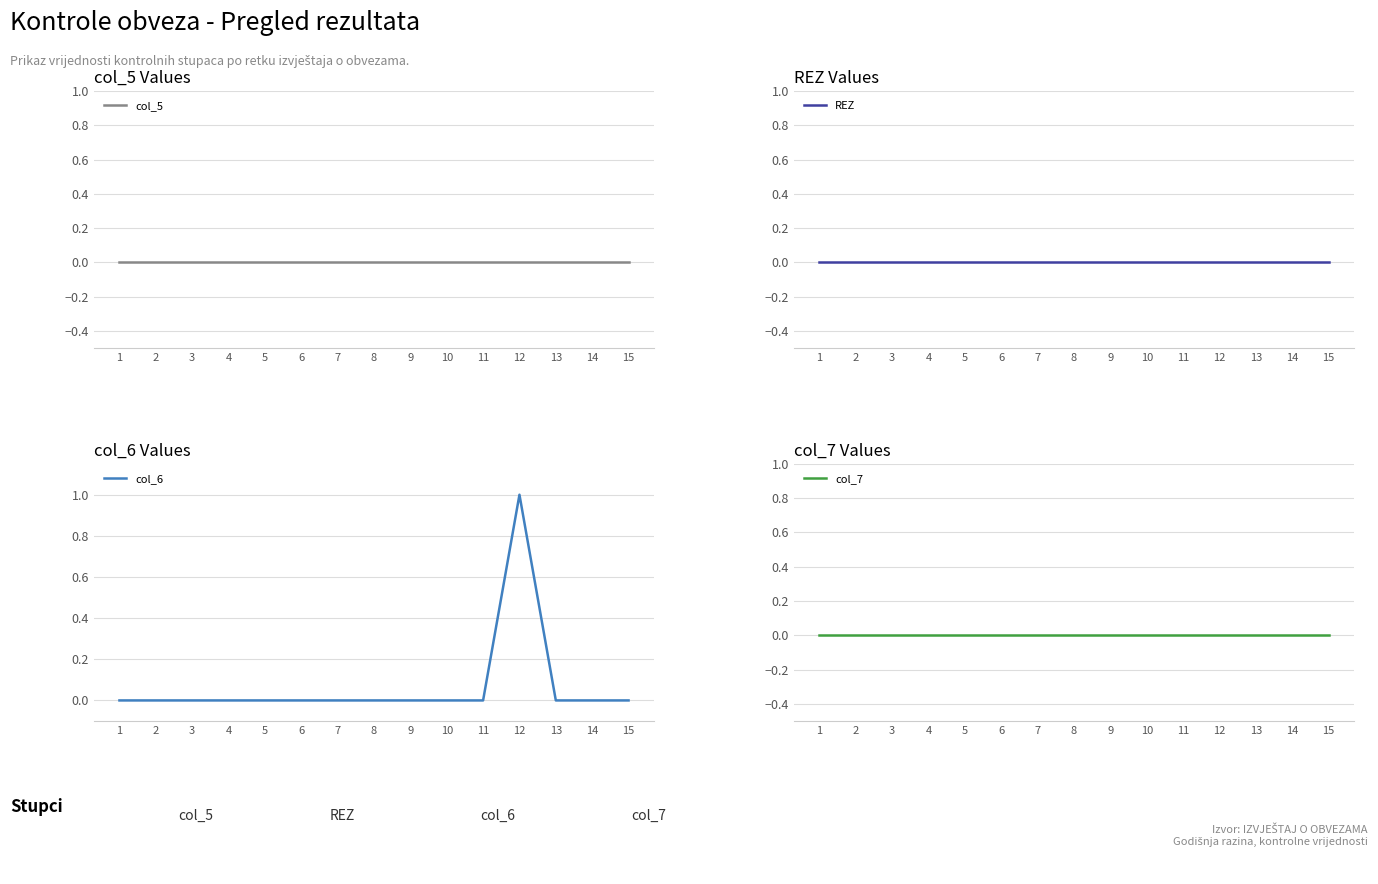

Which series has the largest total across all categories?

col_6